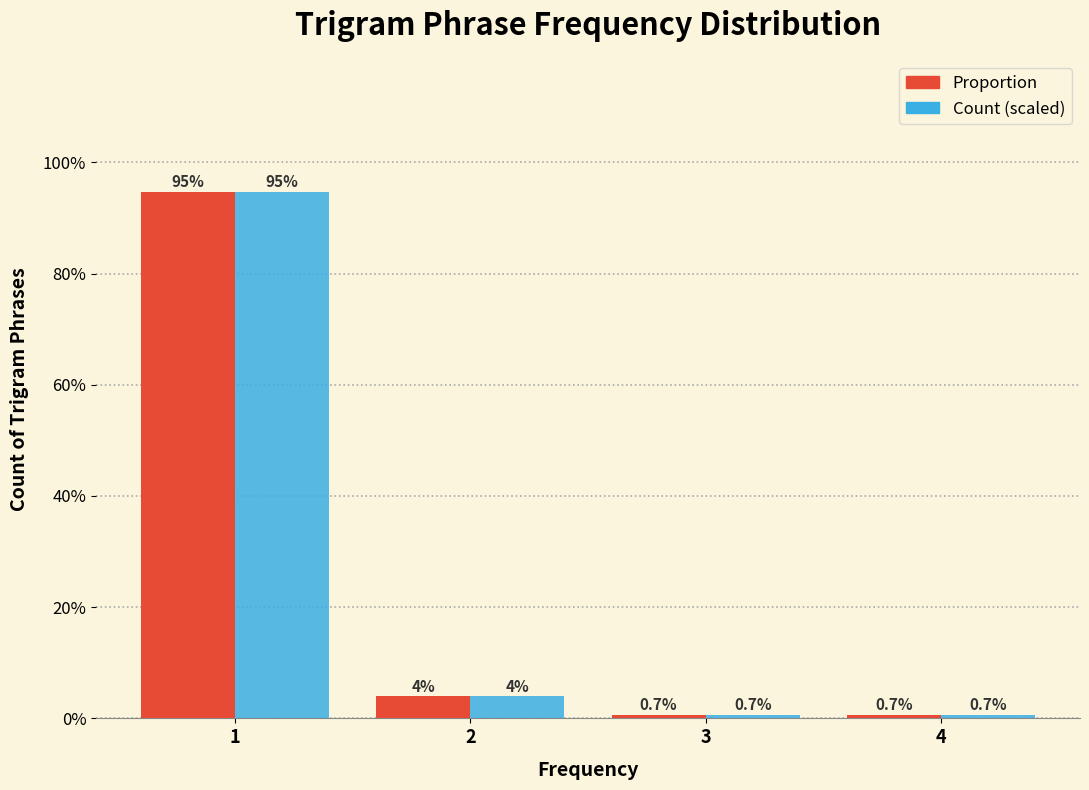

What are all the series names shown in the legend?

Proportion, Count (scaled)